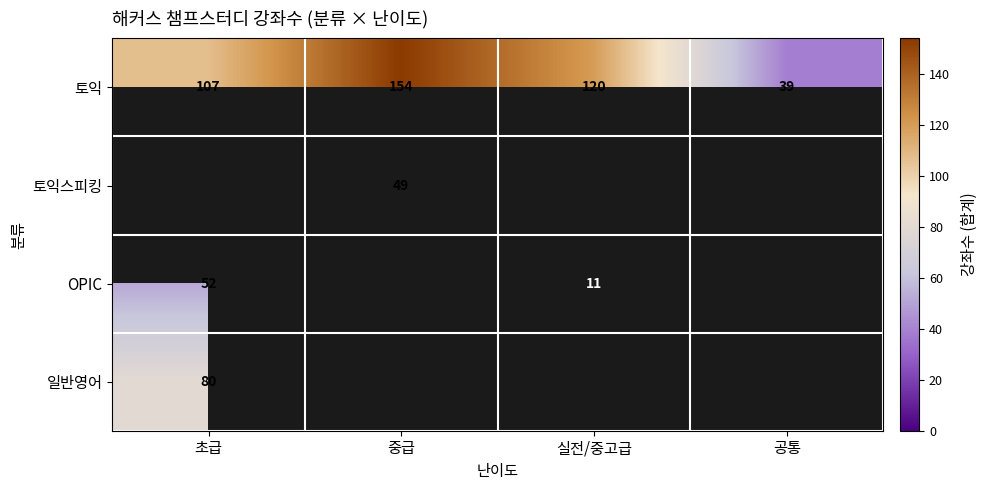

The 토익 series shows 152.6 at 초급. True or false?

False